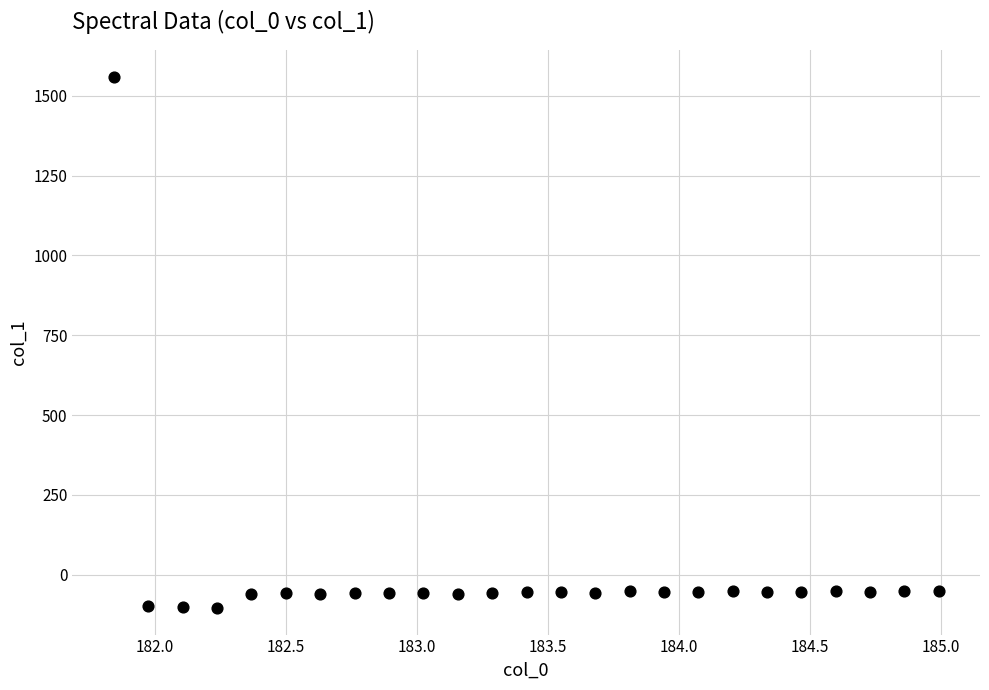

What is the range of X values (max minus min)?

3.1